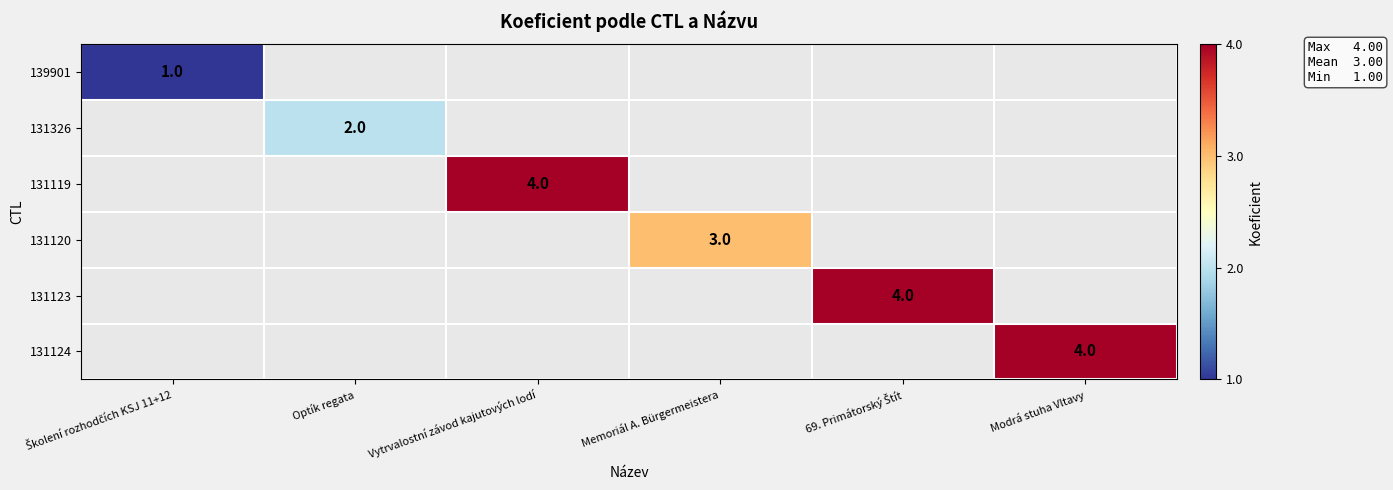

The 131326 series shows 2 at Optík regata. True or false?

True